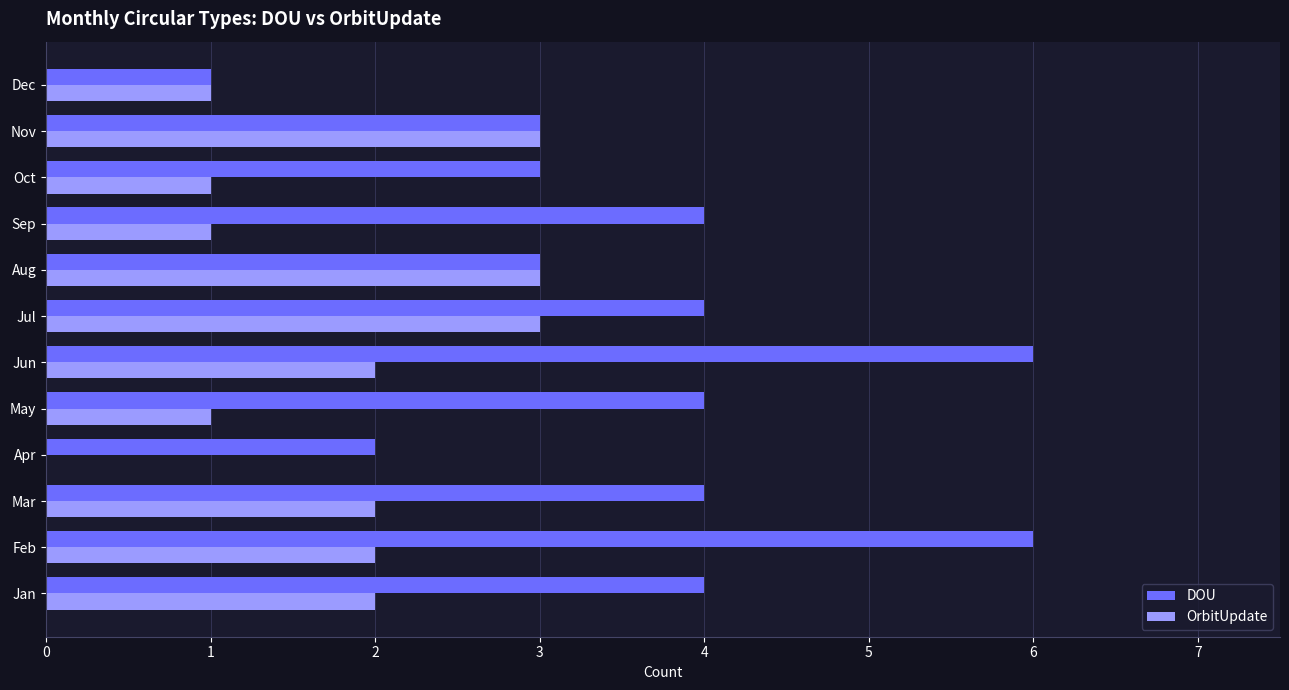

Which series has the largest range (max minus min)?

DOU